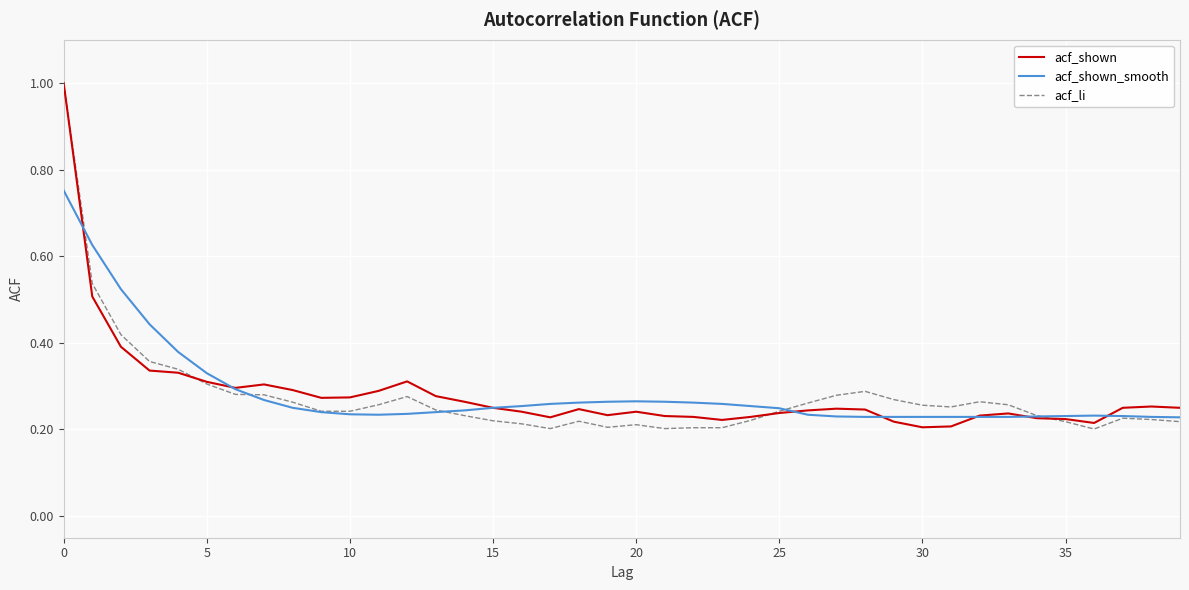

Is this an area chart (filled region under the line)?

No